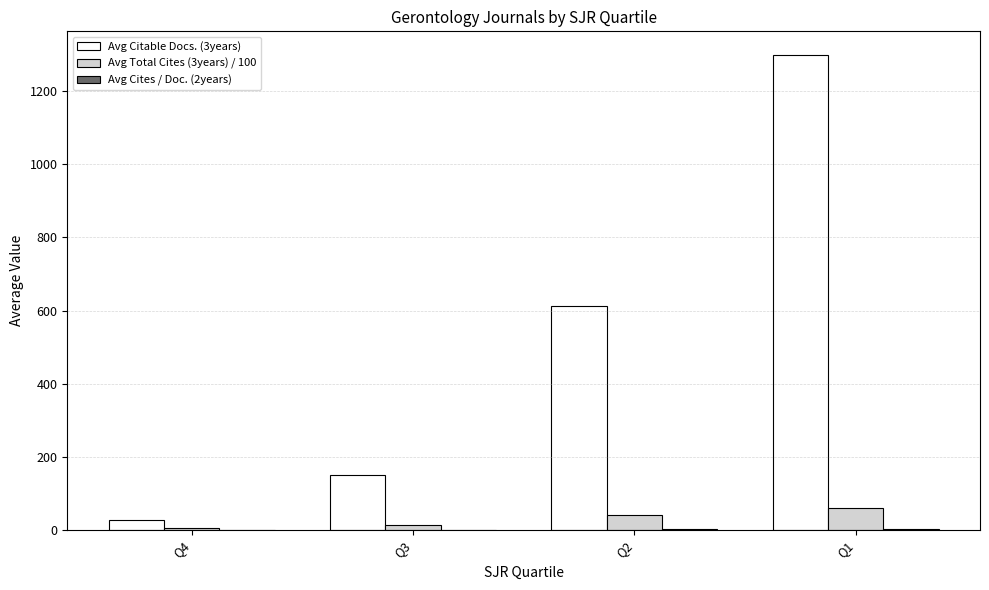

At which label does Avg Total Cites (3years) / 100 first exceed 40?

Q2